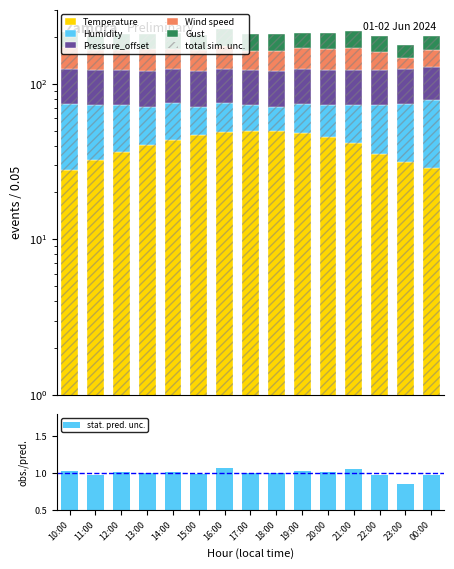

What is the difference between the Wind speed values at 12:00 and 20:00?

2.3